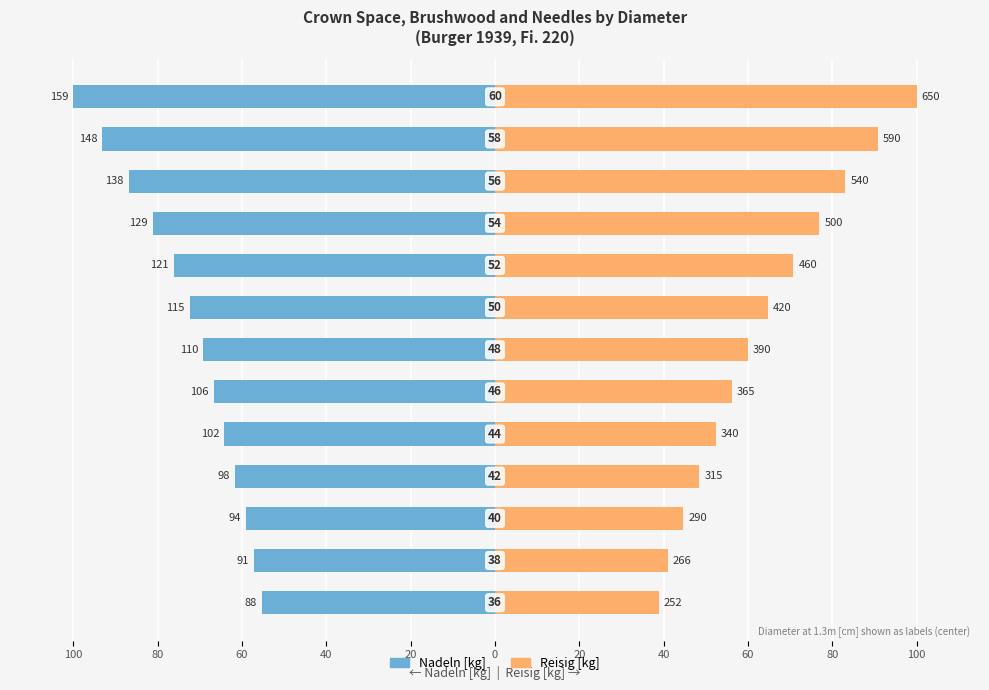

What are all the series names shown in the legend?

Nadeln [kg], Reisig [kg]